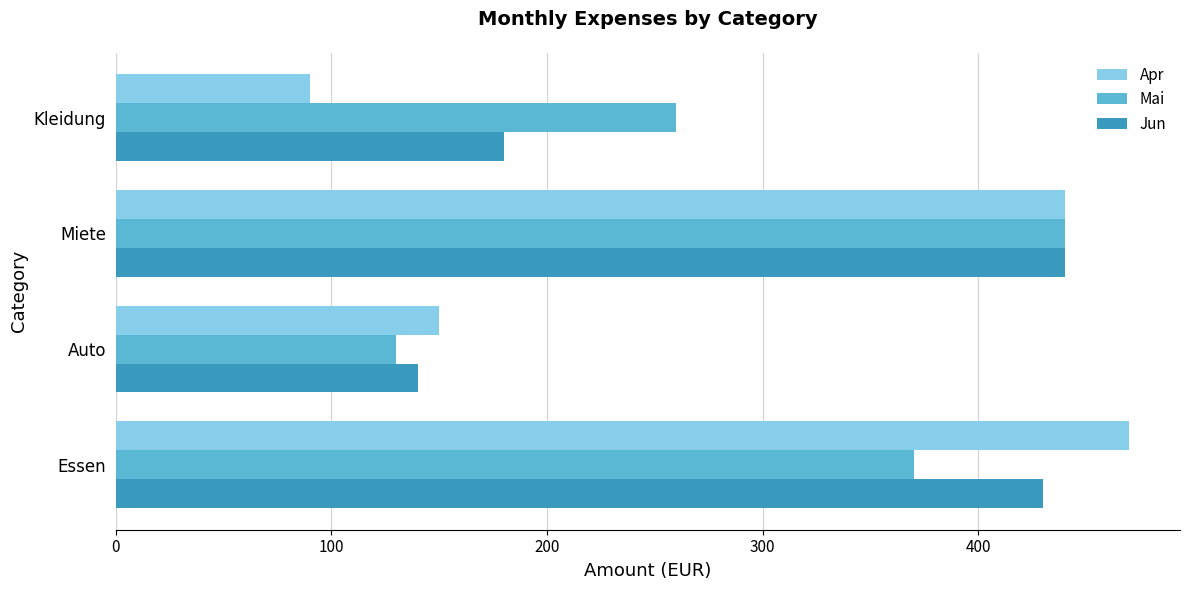

What is the difference between the Jun values at Essen and Miete?

10